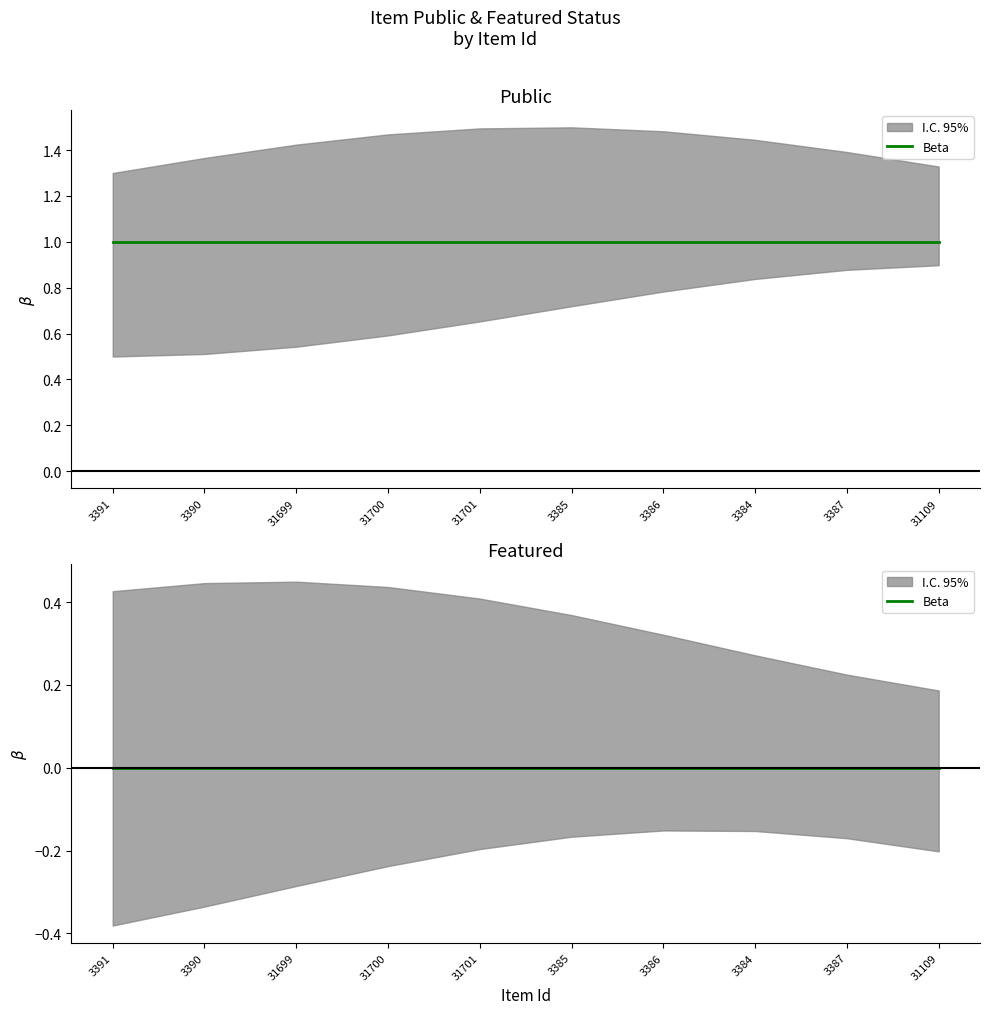

What is the sum of all public values?

10